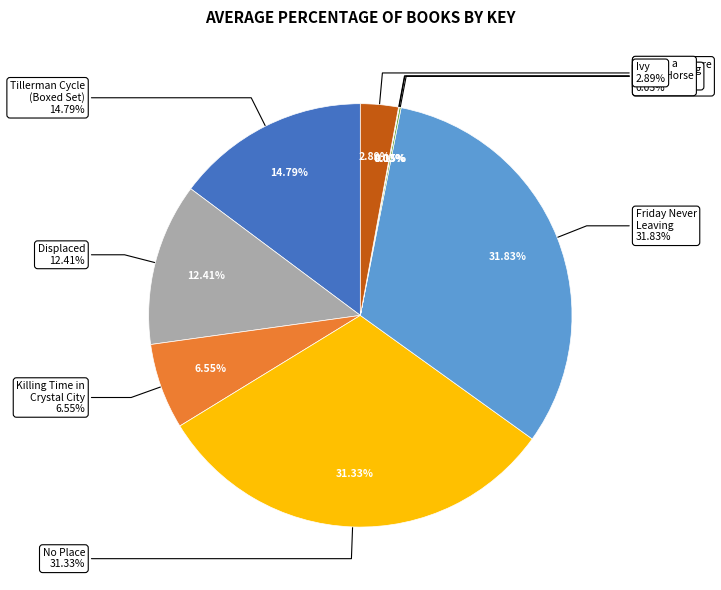

Is Killing Time in
Crystal City the majority of the pie?

No